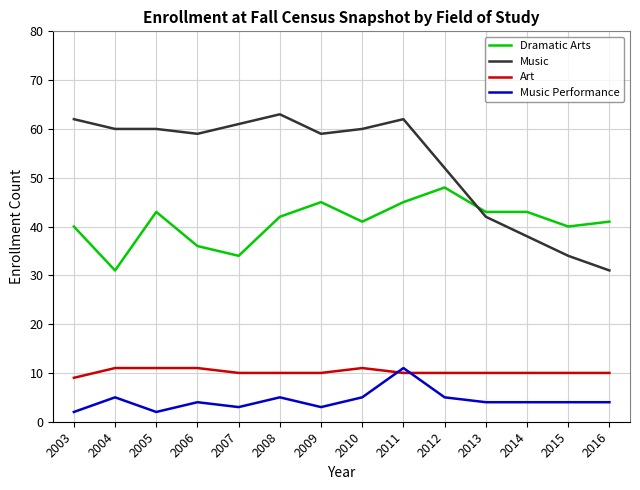

What value does the Art series have at 2008?

10